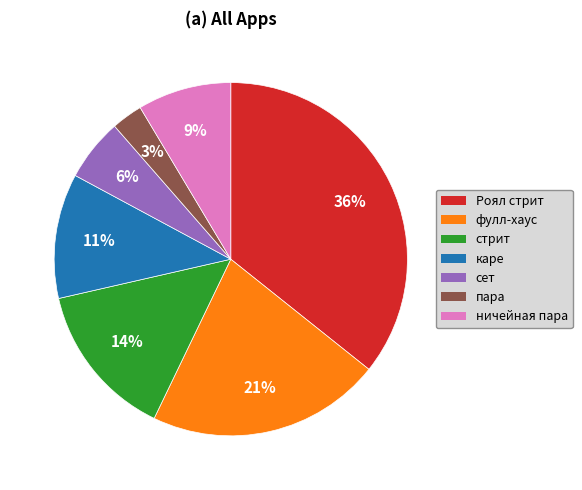

Combined, do стрит and пара account for over 50%?

No